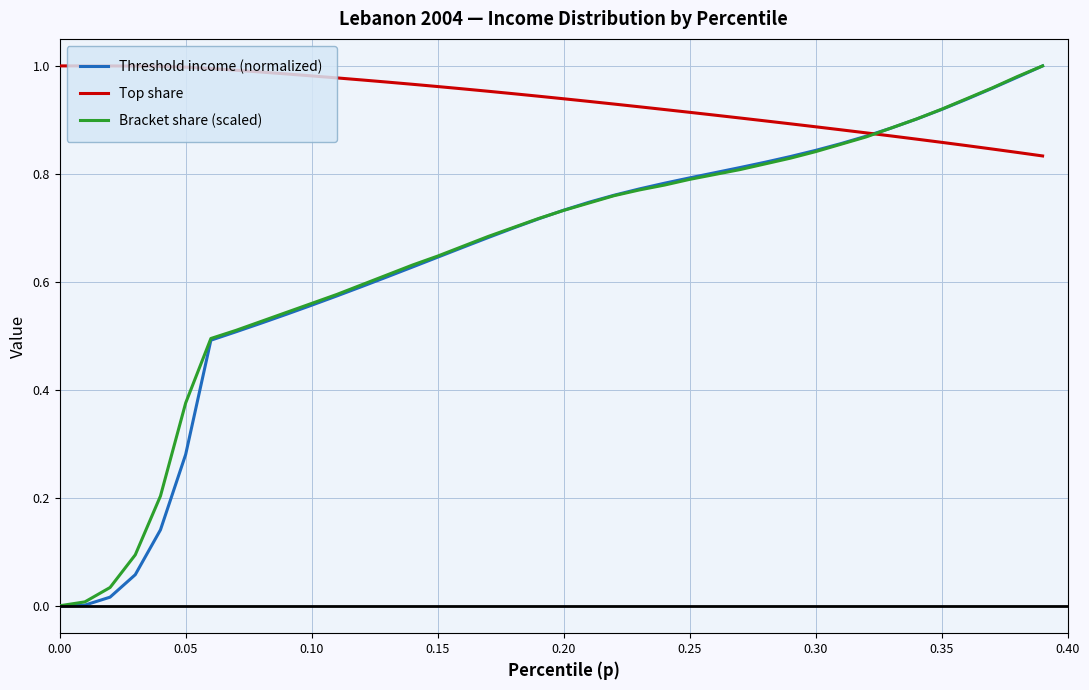

Which series has the largest total across all categories?

Top share